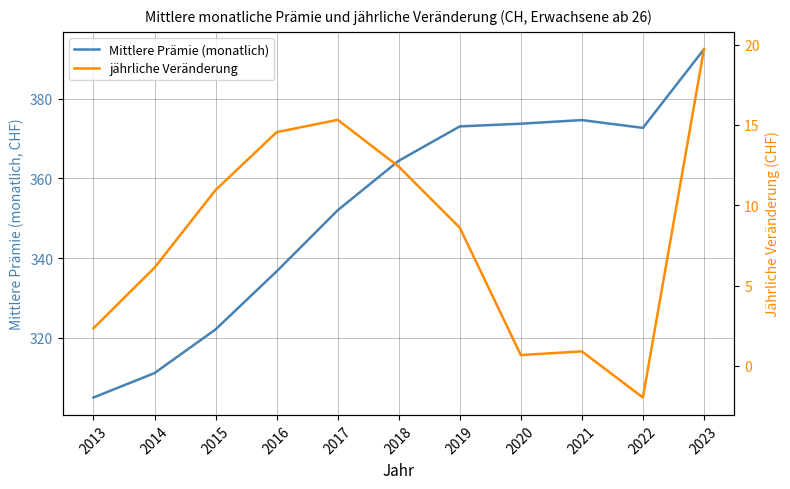

What are all the series names shown in the legend?

Mittlere Prämie (monatlich), jährliche Veränderung